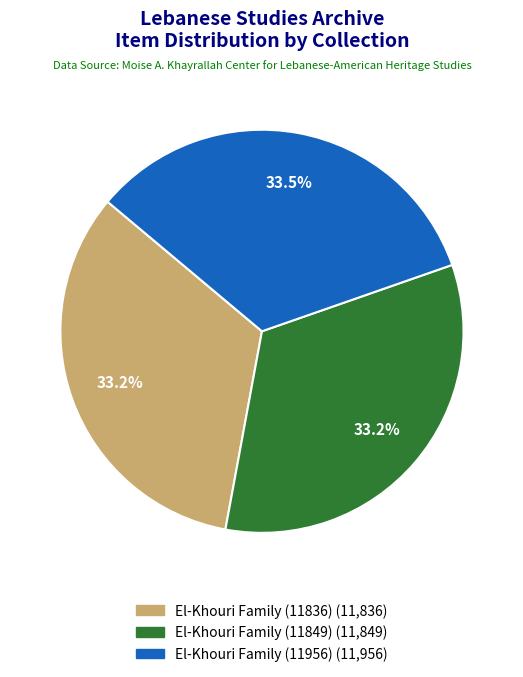

Is El-Khouri Family (11956) the majority of the pie?

No